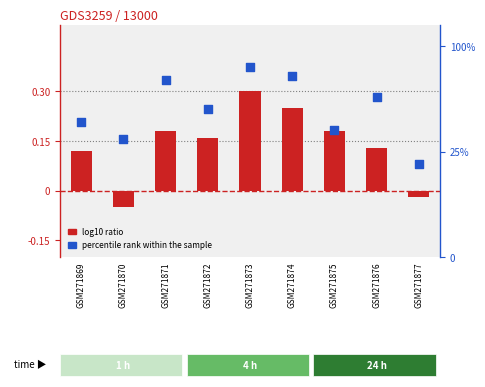

What is the total value across all series at GSM271869?

0.4